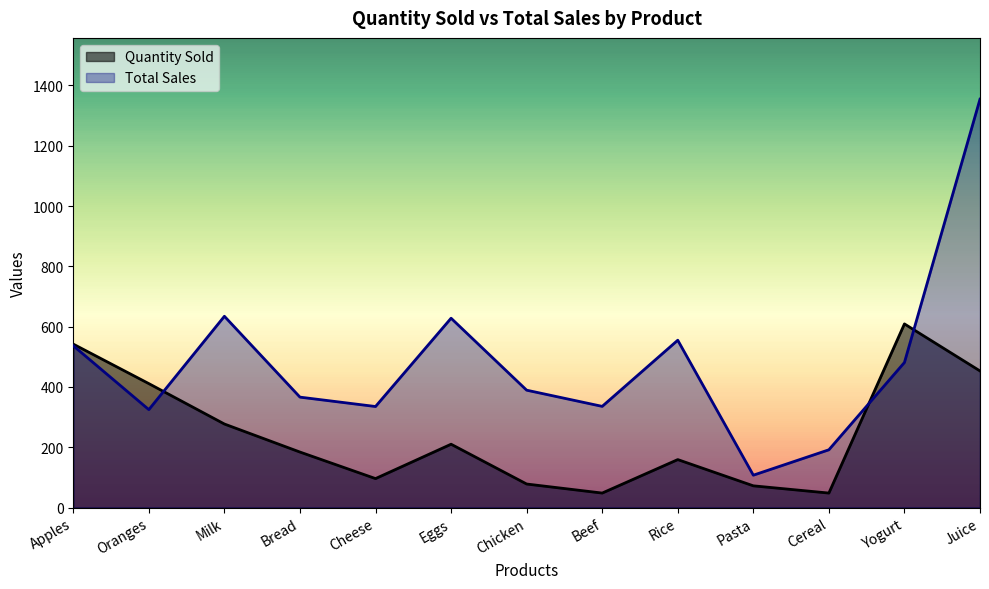

The Quantity Sold series shows 542.0 at Apples. True or false?

True